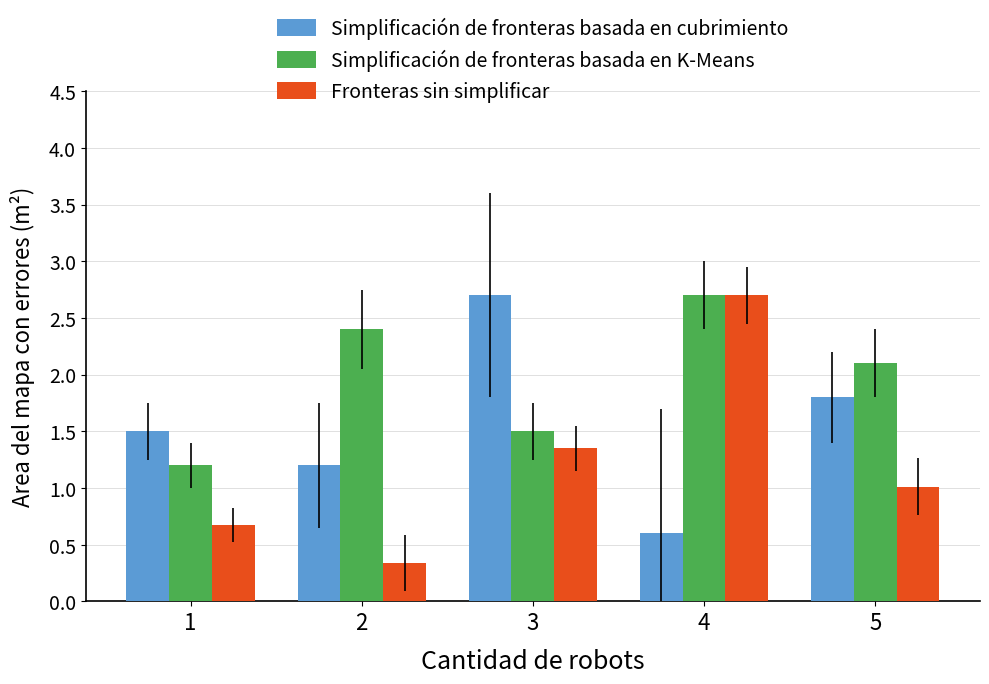

How many categories are shown in the chart?

5